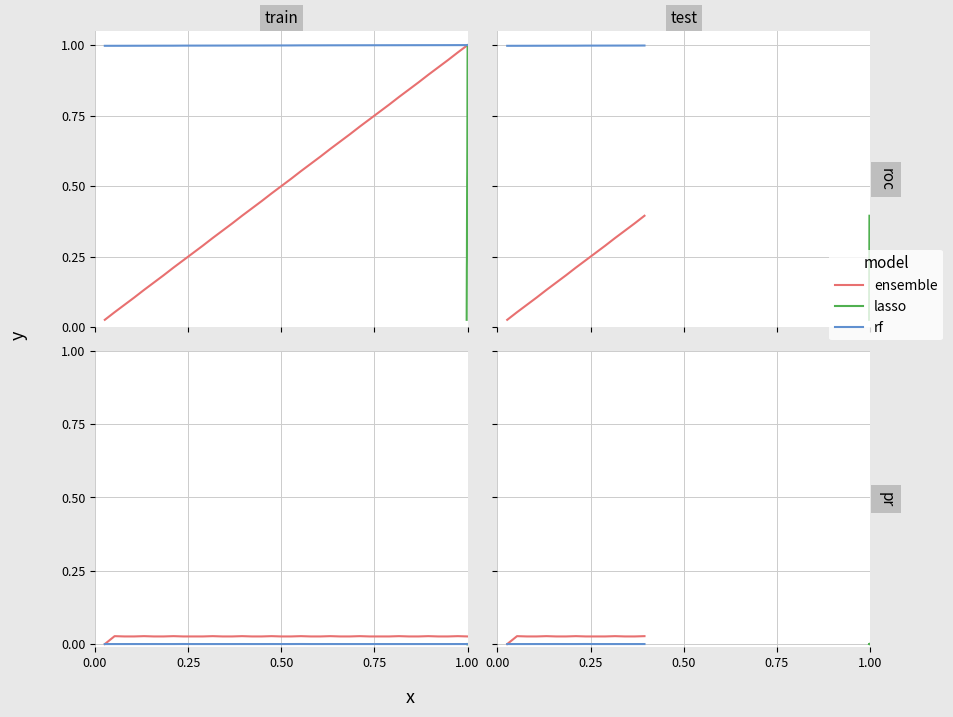

At which category does ensemble reach its first local peak?

0.25